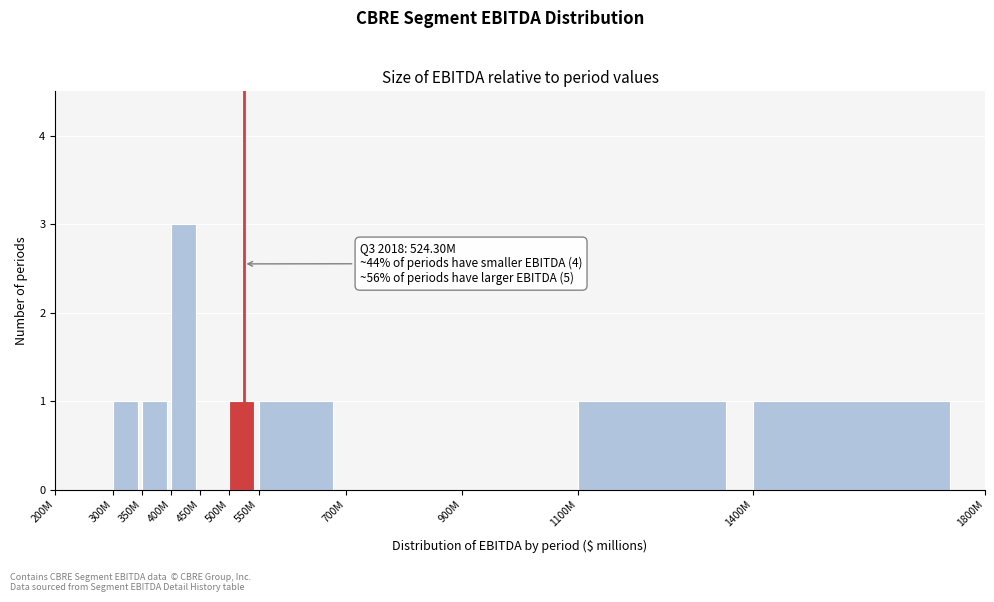

Reading left to right, transcribe all the data shown in this chart.

200M=0	300M=1	350M=1	400M=3	450M=0	500M=1	550M=1	700M=0	900M=0	1100M=1	1400M=1